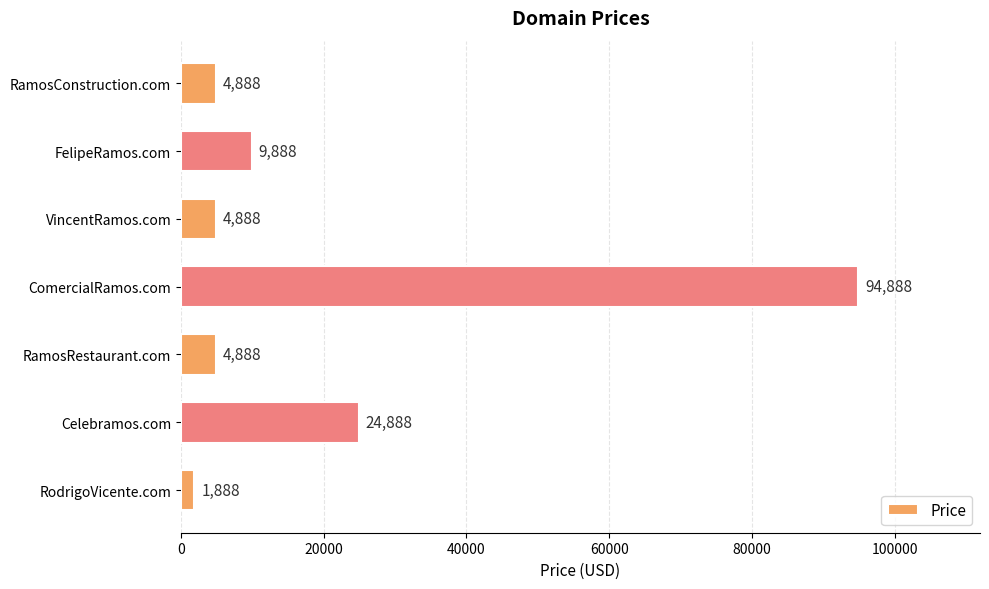

What is the average value?

20888